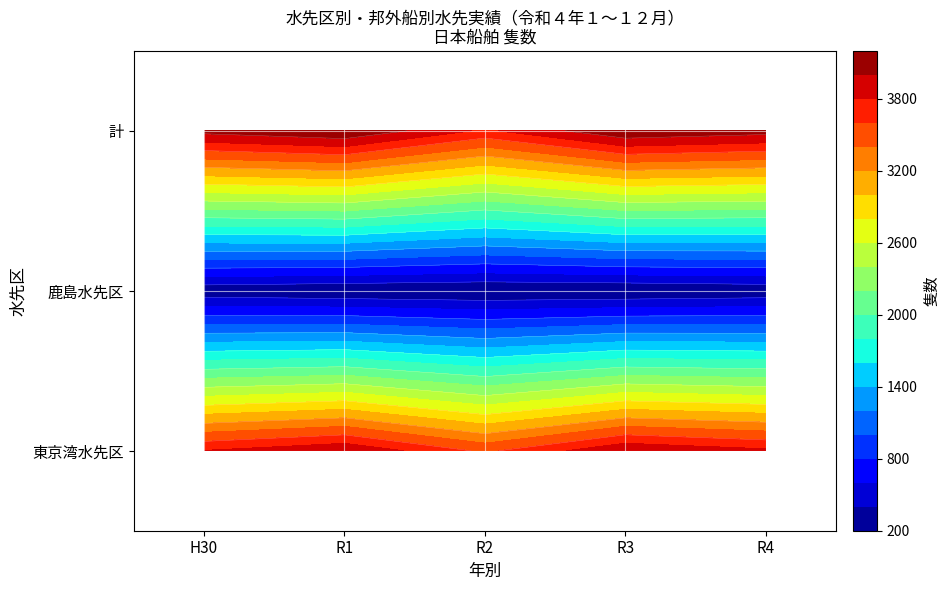

Reading left to right, extract all data points from this chart.

東京湾水先区: 3808	3974	3559	3977	3843
鹿島水先区: 260	218	200	204	244
計: 4068	4192	3759	4181	4087